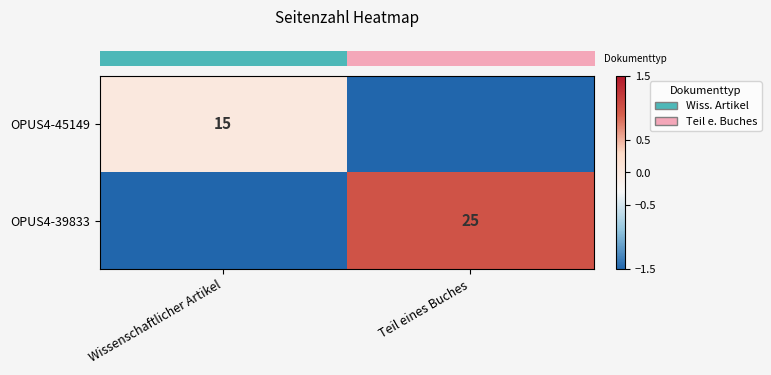

Count the number of data series in this chart.

2